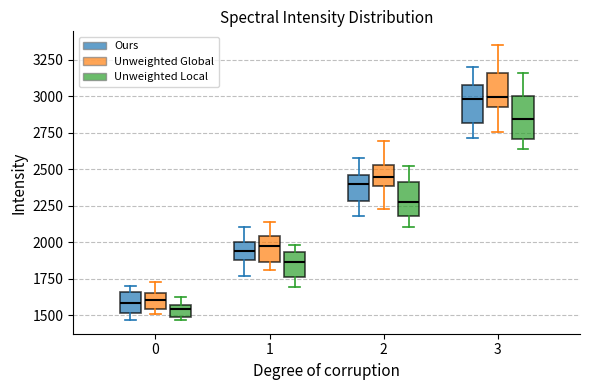

Reading left to right, read every box against the y-axis: the position of its median line, the range the box covers, and the ends of its whiskers. The values are not printed on the chart, so give them approximately, as read against the axis.

0 (Ours): median 1600, box 1500 to 1650, whiskers 1450 to 1700
0 (Unweighted Global): median 1600, box 1550 to 1650, whiskers 1500 to 1750
0 (Unweighted Local): median 1550 (just below the box's upper edge), box 1500 to 1550, whiskers 1450 to 1600
1 (Ours): median 1950, box 1850 to 2000, whiskers 1750 to 2100
1 (Unweighted Global): median 1950, box 1850 to 2050, whiskers 1800 to 2150
1 (Unweighted Local): median 1850, box 1750 to 1950, whiskers 1700 to 2000
2 (Ours): median 2400, box 2300 to 2450, whiskers 2200 to 2600
2 (Unweighted Global): median 2450, box 2400 to 2550, whiskers 2250 to 2700
2 (Unweighted Local): median 2300, box 2200 to 2400, whiskers 2100 to 2500
3 (Ours): median 3000, box 2800 to 3100, whiskers 2700 to 3200
3 (Unweighted Global): median 3000, box 2950 to 3150, whiskers 2750 to 3350
3 (Unweighted Local): median 2850, box 2700 to 3000, whiskers 2650 to 3150